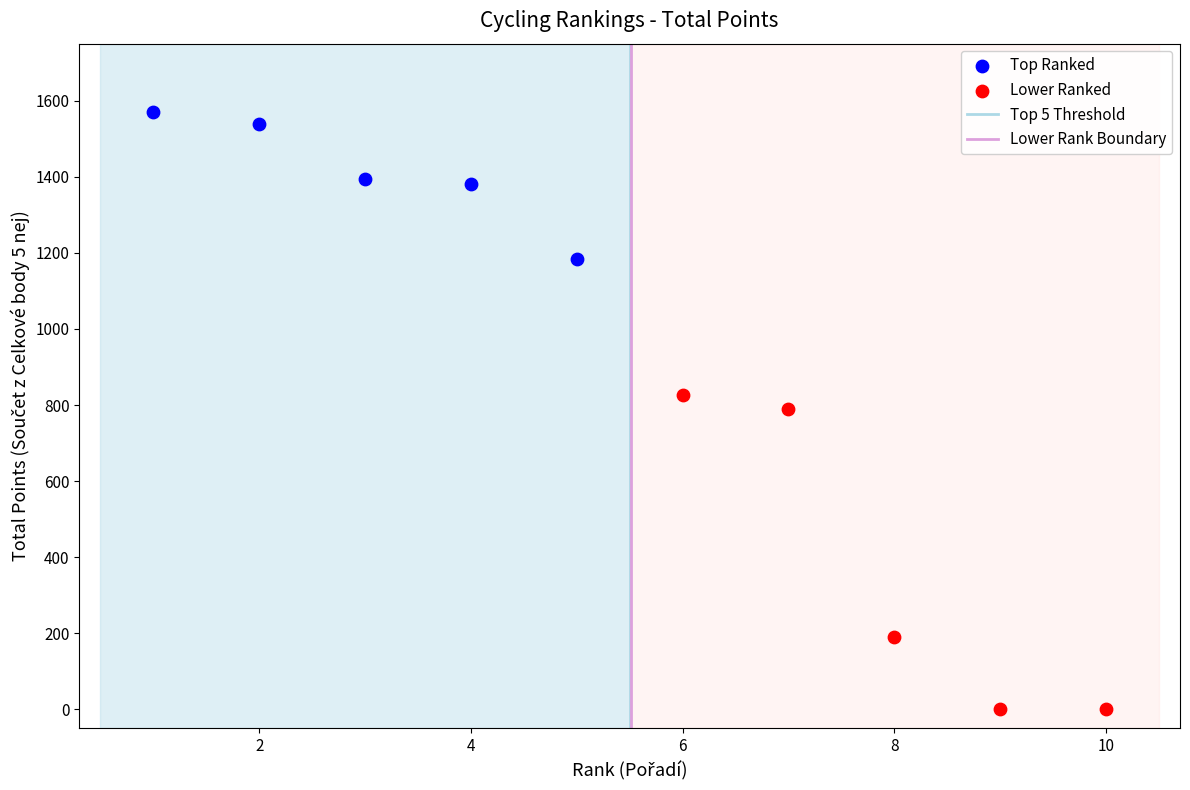

Which series reaches the minimum Y coordinate?

Lower Ranked